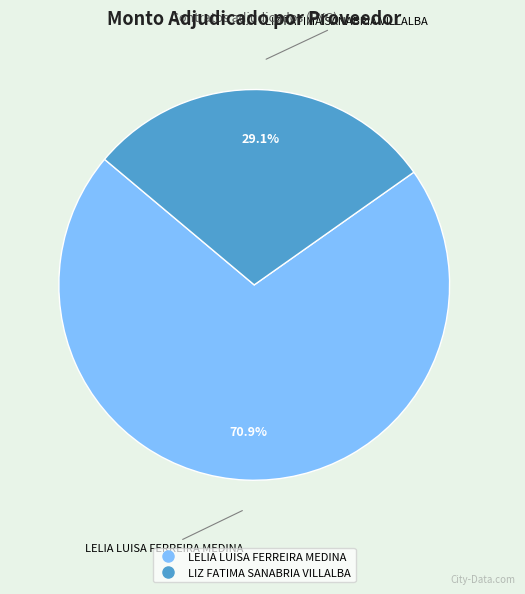

True or false: LIZ FATIMA SANABRIA VILLALBA accounts for 37% of the total.

False